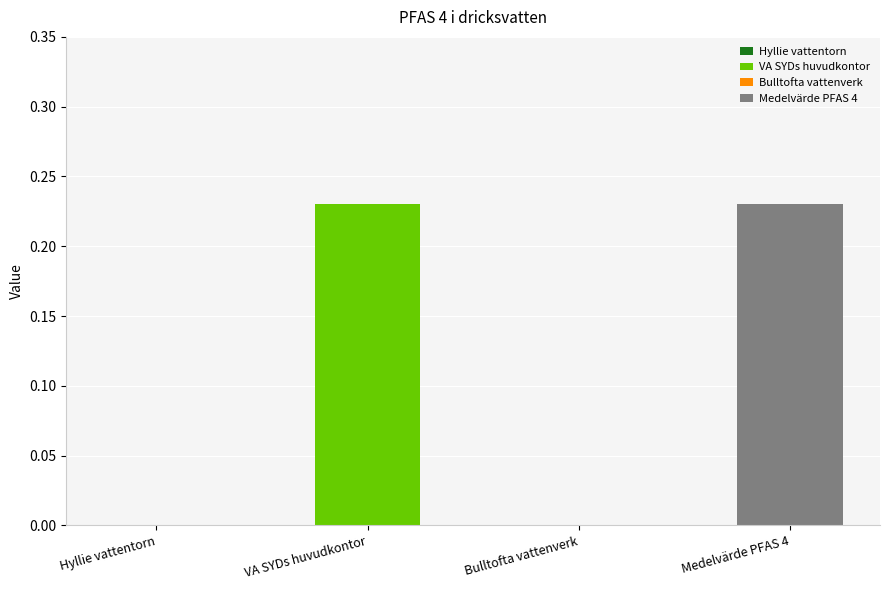

How many positive values are there?

2